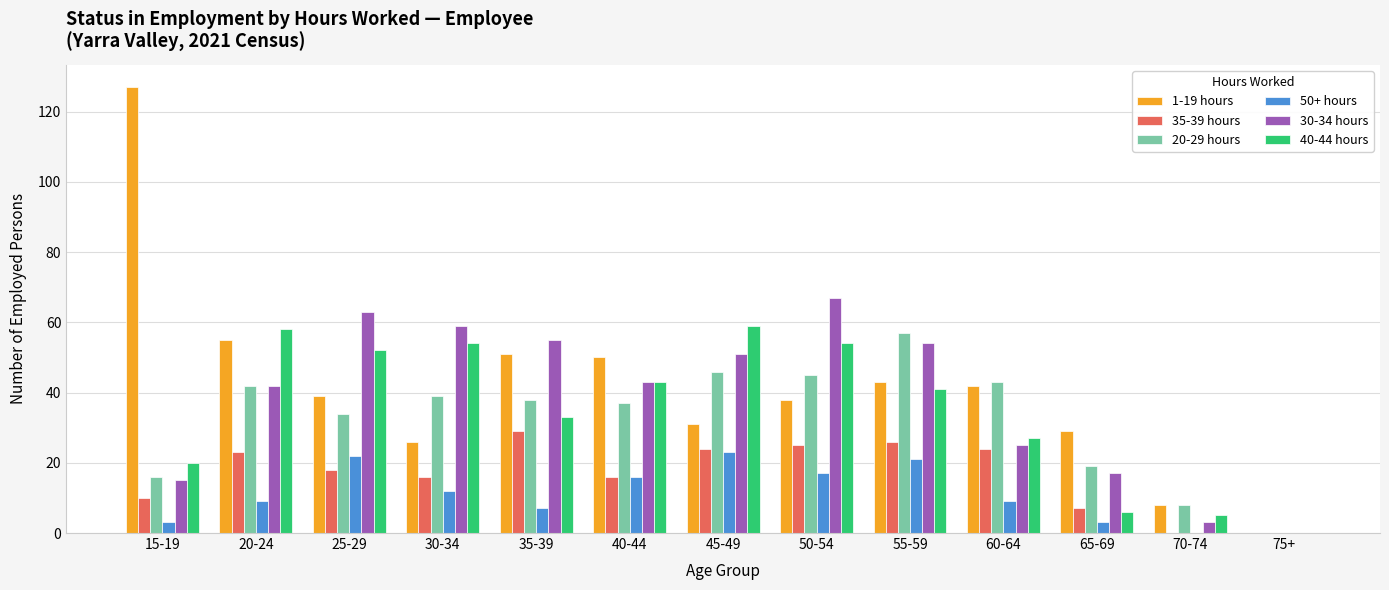

How many series are shown in this chart?

6